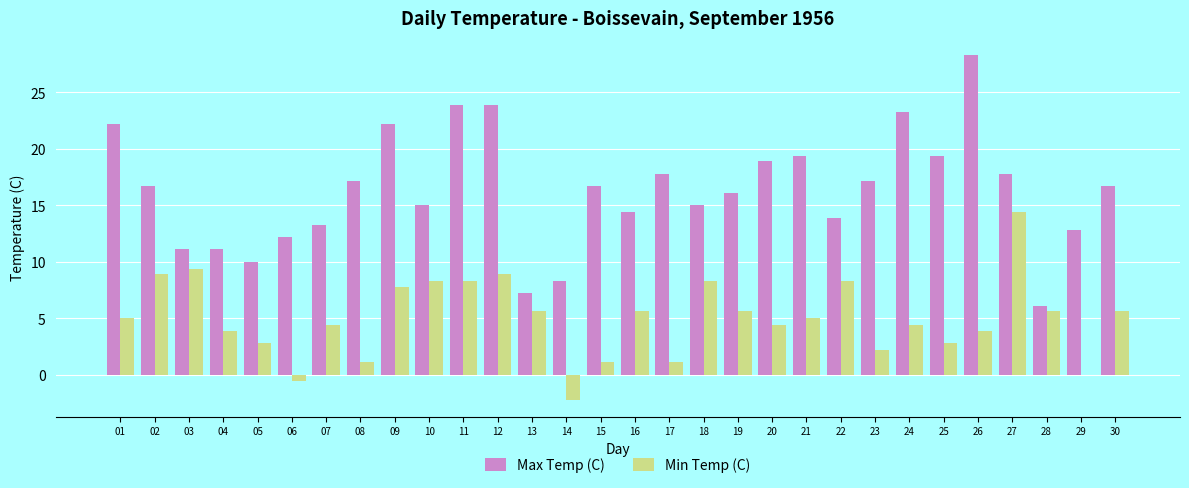

Does the chart contain stacked bars?

No